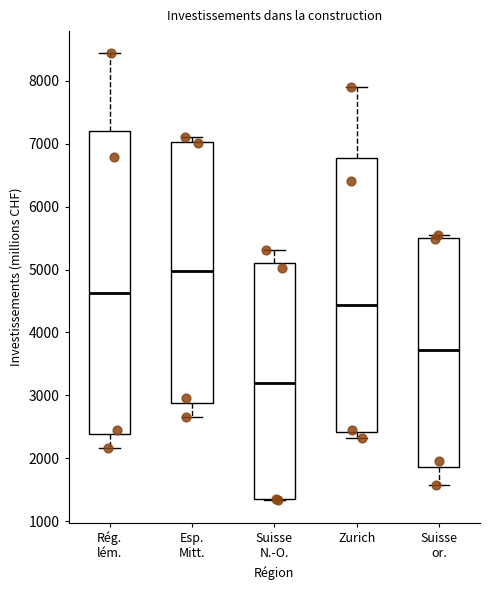

Reading left to right, transcribe this box plot: for each box, give where its median line is, the range the box spans, and where its two whiskers end, as read against the y-axis. The values are not printed on the chart, so give them approximately, as read against the axis.

Rég. lém.: median 4600, box 2400 to 7200, whiskers 2200 to 8400
Esp. Mitt.: median 5000, box 2900 to 7000, whiskers 2700 to 7100
Suisse N.-O.: median 3200, box 1400 to 5100, whiskers 1300 to 5300
Zurich: median 4400, box 2400 to 6800, whiskers 2300 to 7900
Suisse or.: median 3700, box 1900 to 5500, whiskers 1600 to 5500 (just above the box's upper edge)